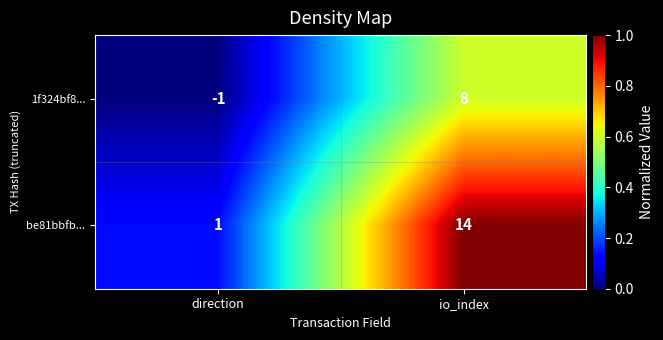

True or false: 1f324bf8... has a value of -1 at direction.

True